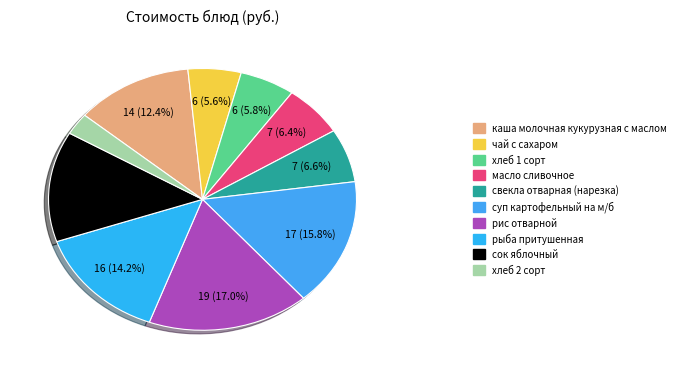

How many segments does this pie chart have?

10